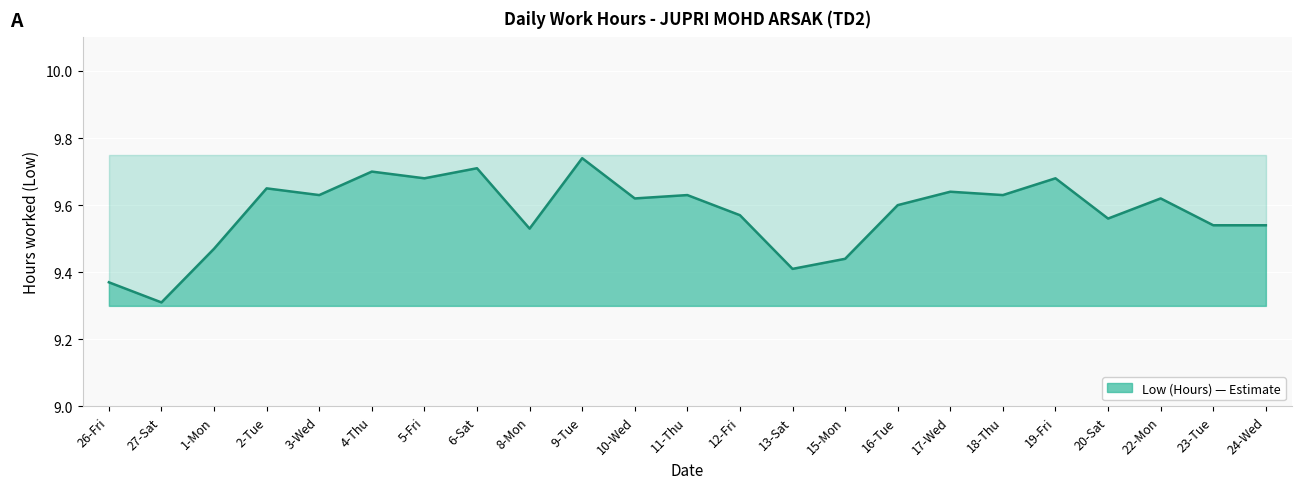

What is the difference between the values at 24-Wed and 26-Fri?

0.2